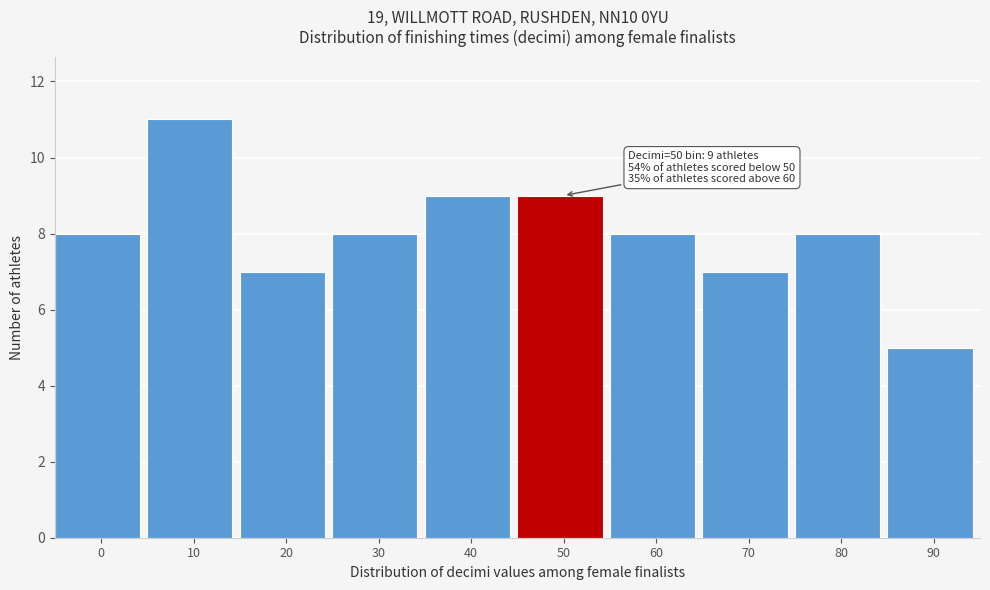

Reading left to right, extract all data points from this chart.

8	11	7	8	9	9	8	7	8	5